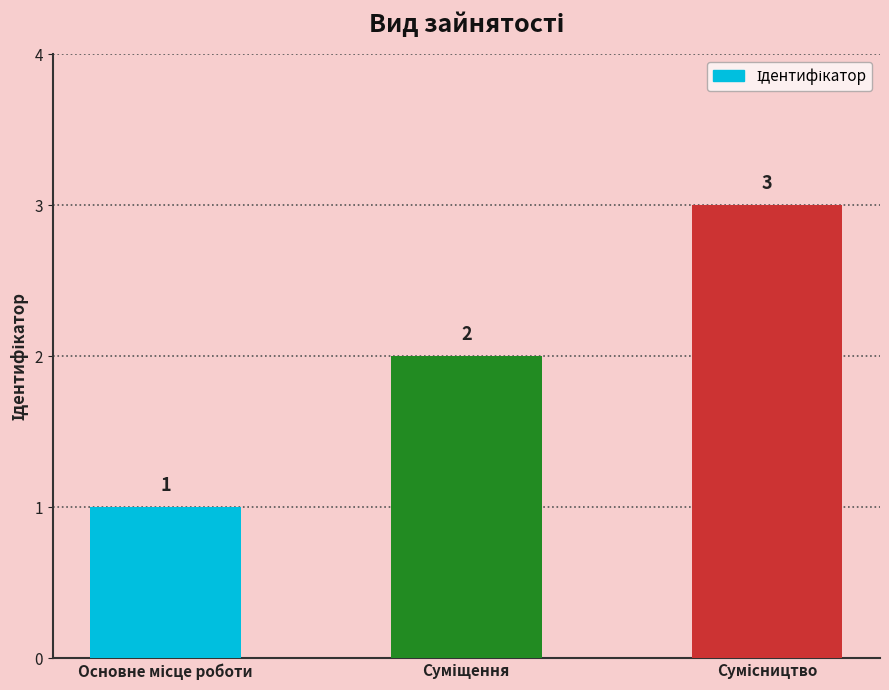

What is the sum of all values?

6